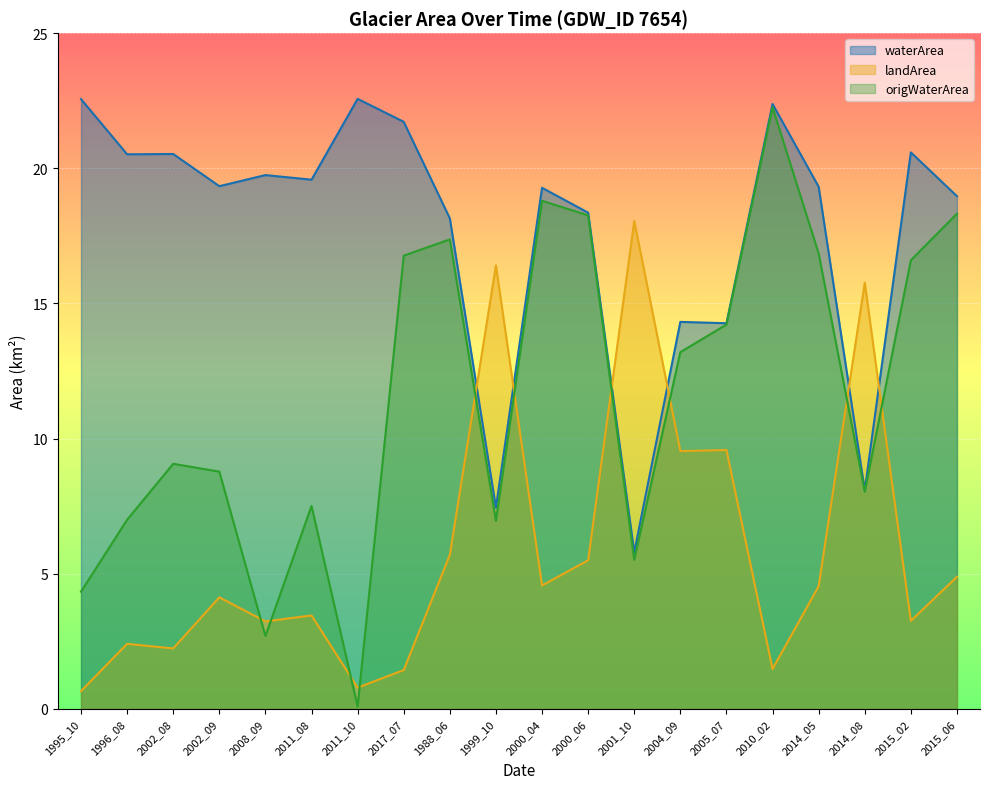

Does the chart display data point markers on the line(s)?

No